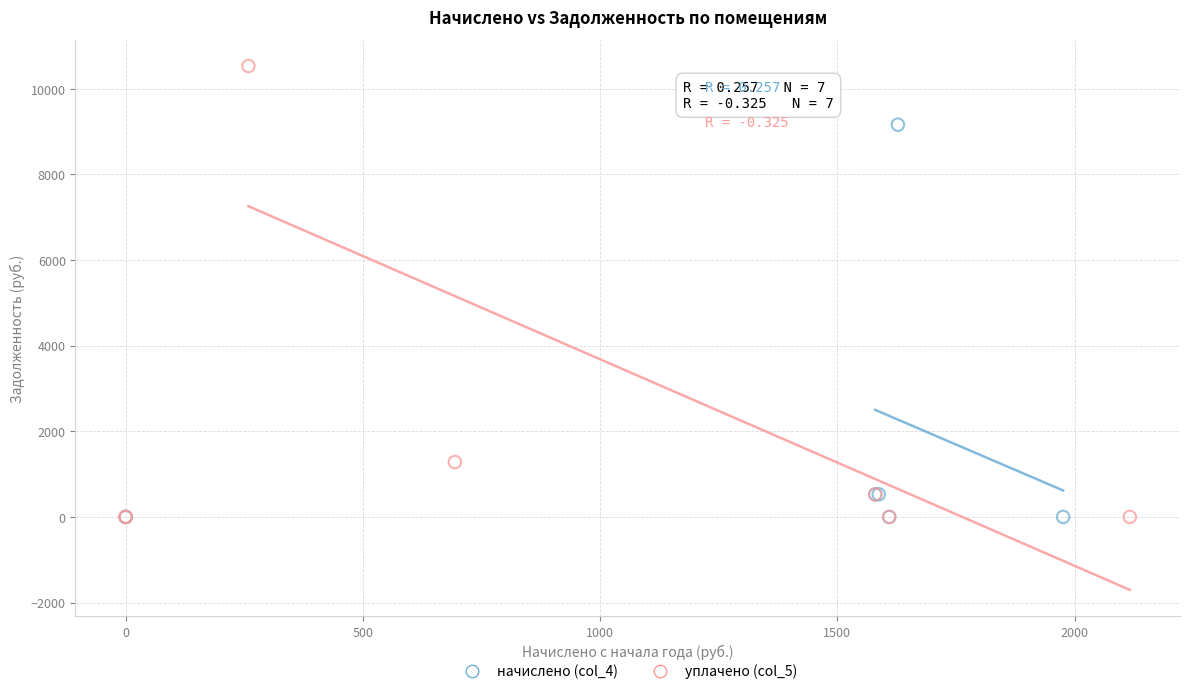

Which series contains the highest Y value?

уплачено (col_5)